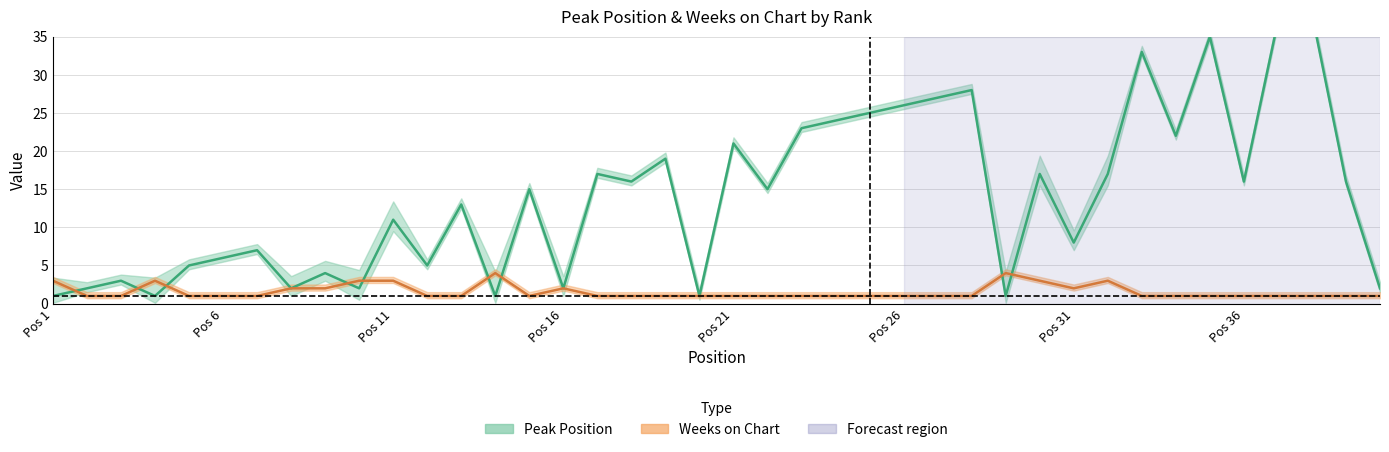

Which series has the largest total across all categories?

Peak Position